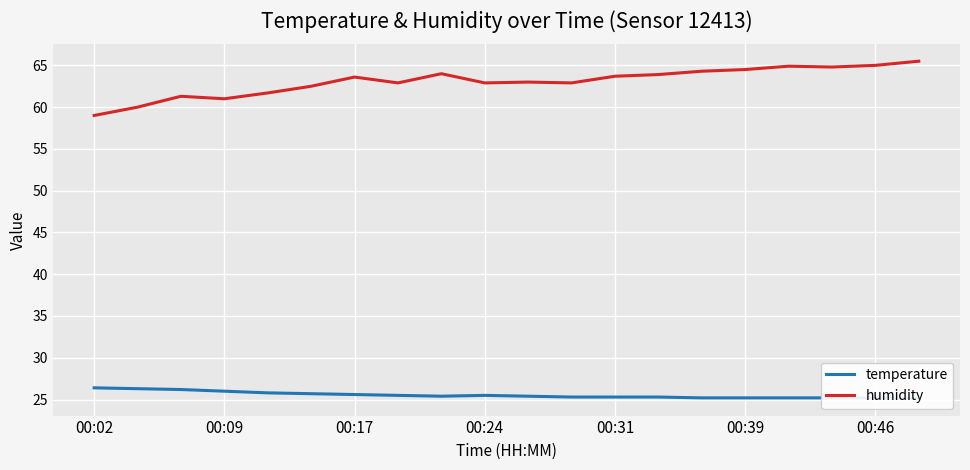

Rank the series by their average value, from highest to lowest.

humidity, temperature